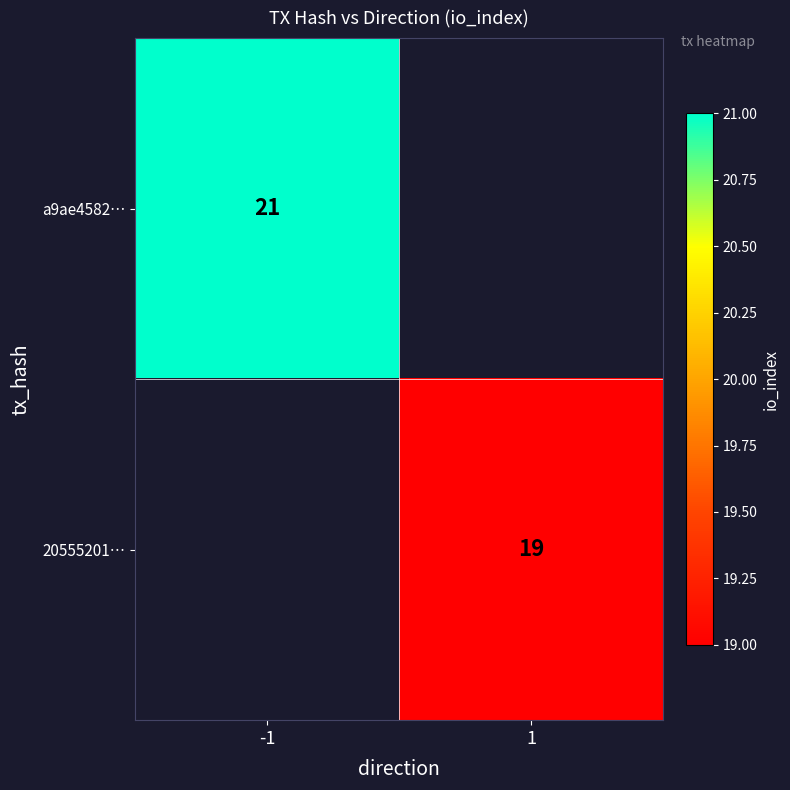

How many data points does each series have?

2